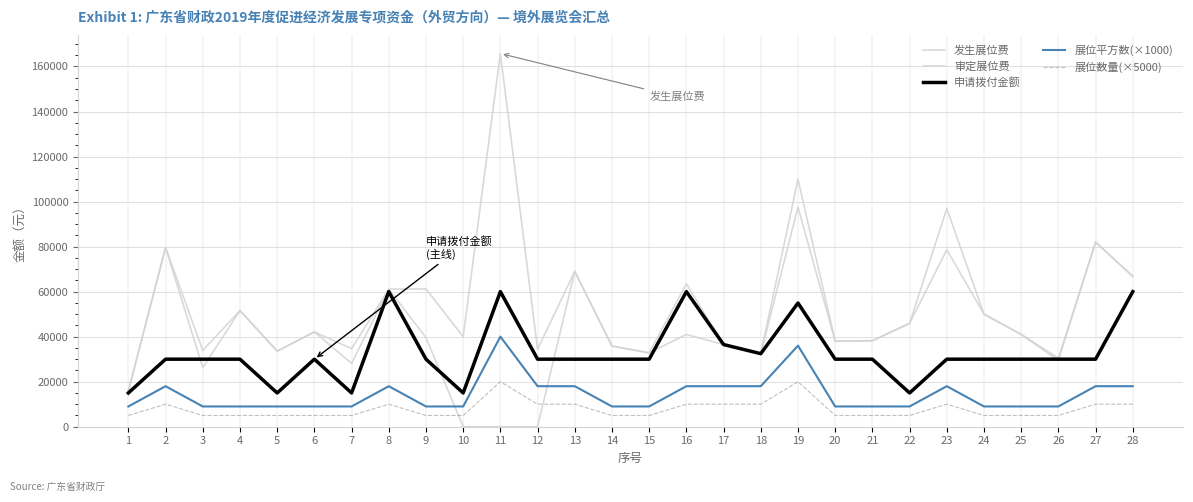

The value of 展位平方数(×1000) at 19 is 21427.8. True or false?

False